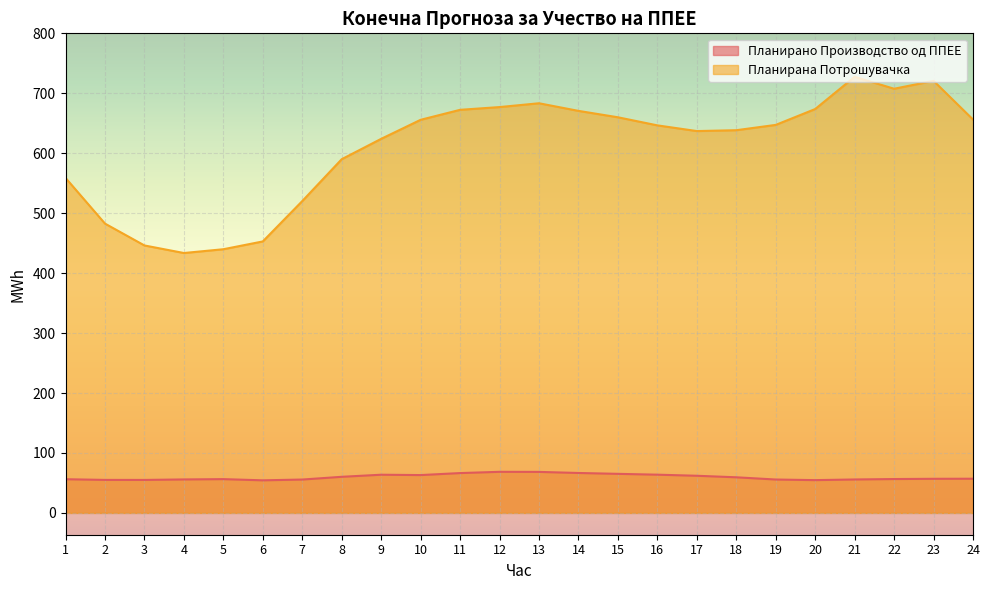

The Планирано Производство од ППЕЕ series shows 27.8 at 11. True or false?

False